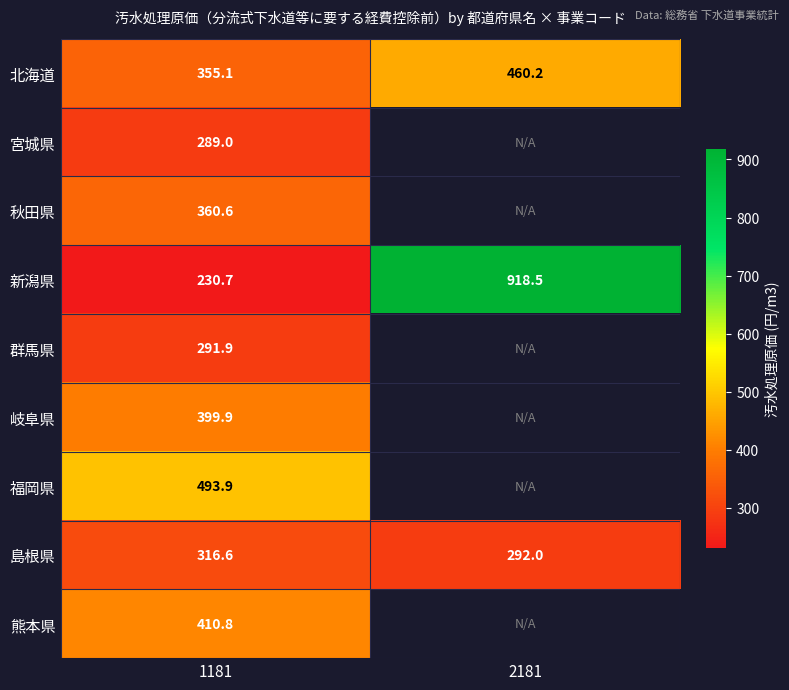

At which label does 北海道 first exceed 460?

2181